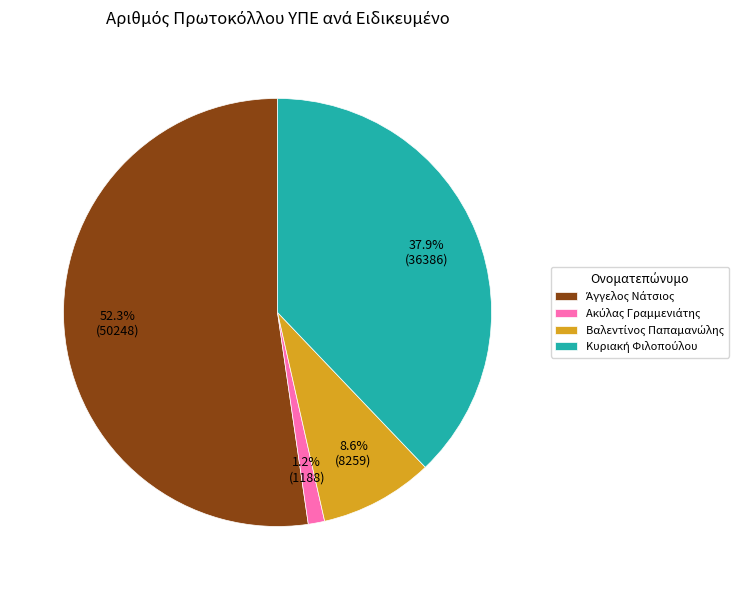

Is there any slice that represents more than half of the pie?

Yes